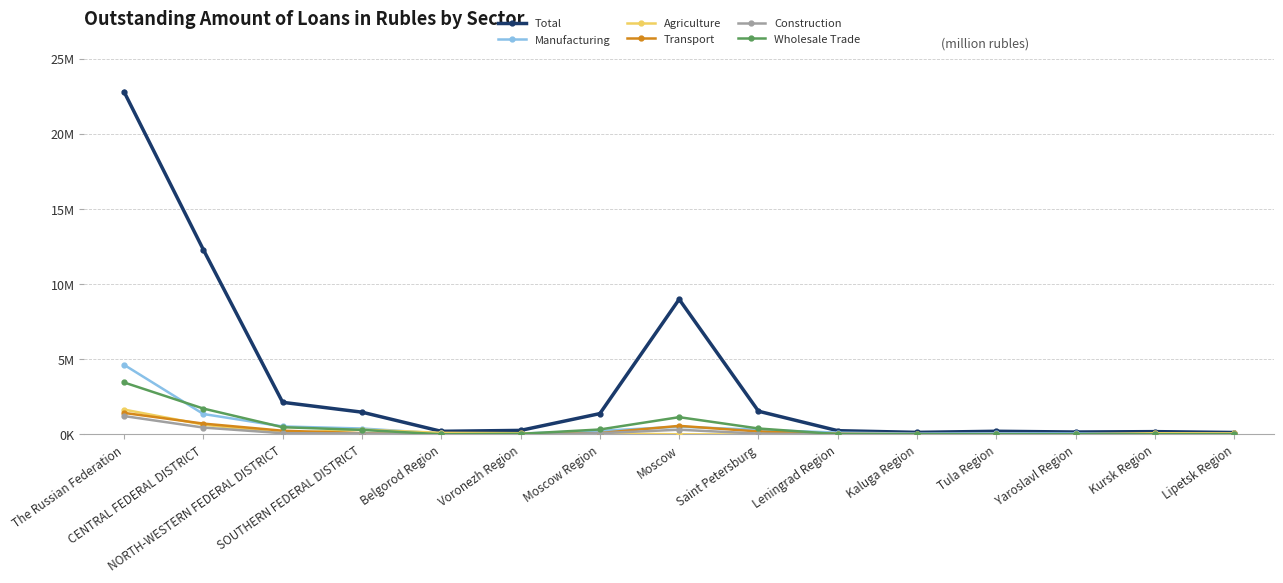

What is the greatest value displayed?

22793924